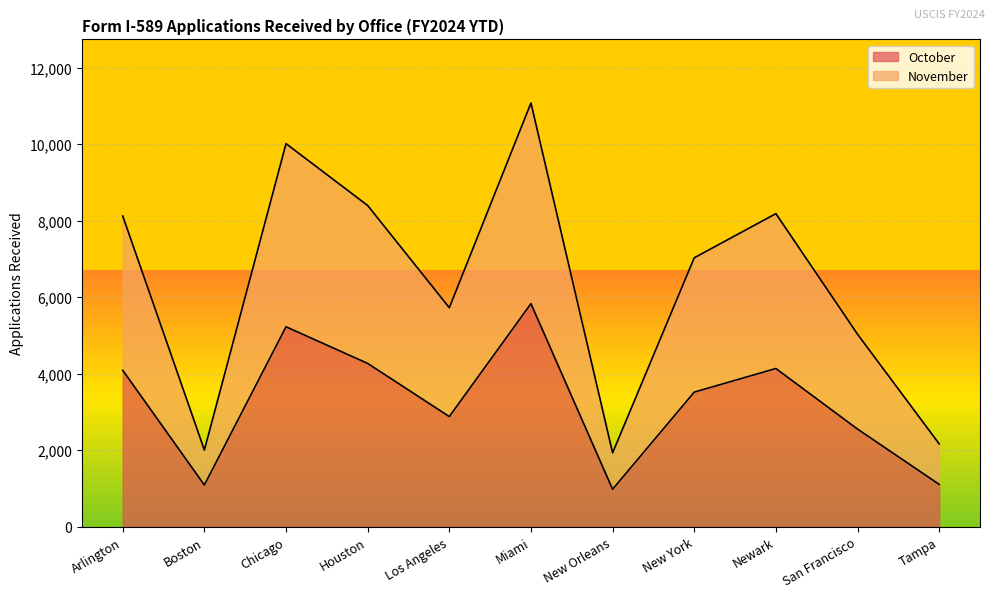

List the series in order of their peak value, highest first.

November, October